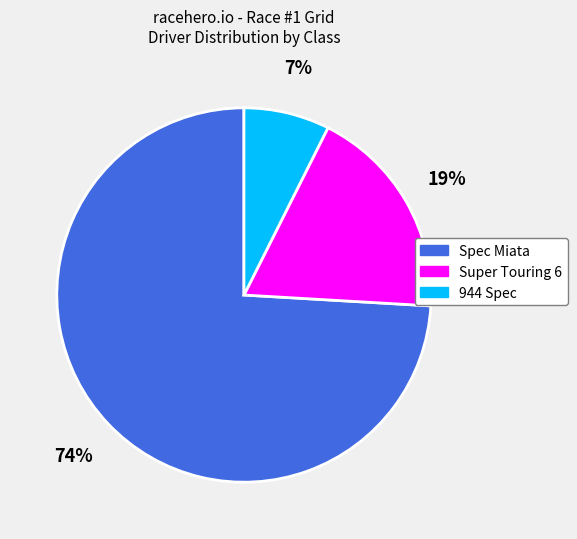

To the nearest percent, what is the average slice percentage?

33%